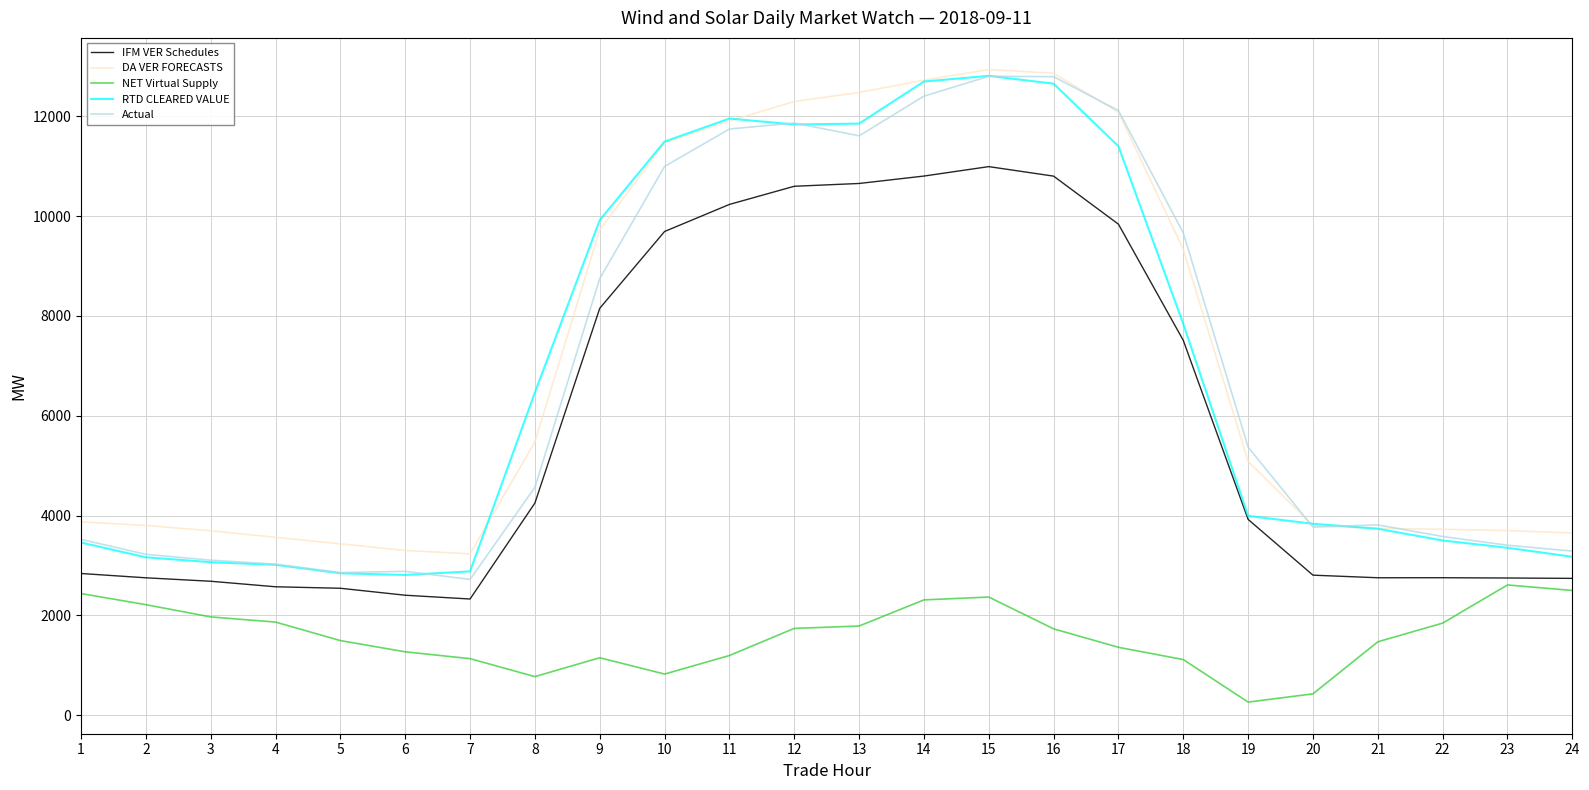

What is the difference between the highest and lowest values at 3?

1727.1